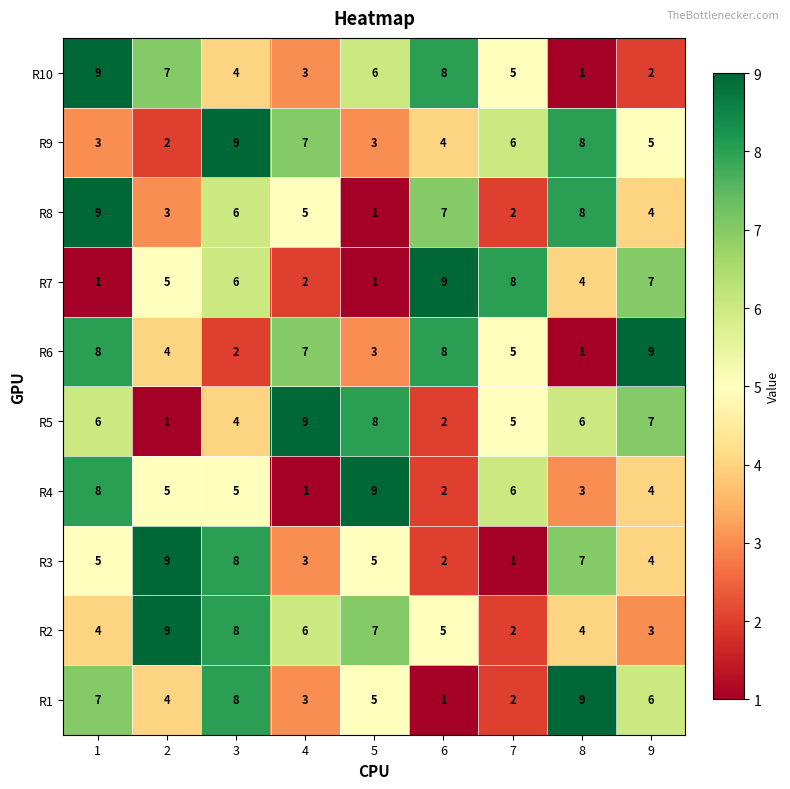

What is the difference between the maximum and minimum values in the R2 series?

7